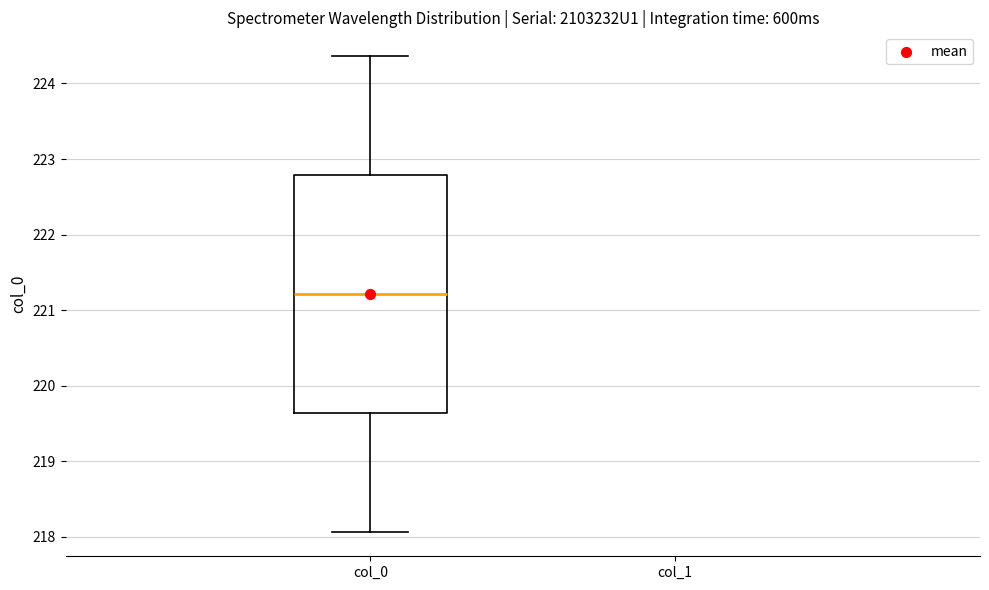

Where does the upper whisker of the box for col_0 end on the y-axis? The values are not printed on the chart, so give them approximately, as read against the axis.

224.4